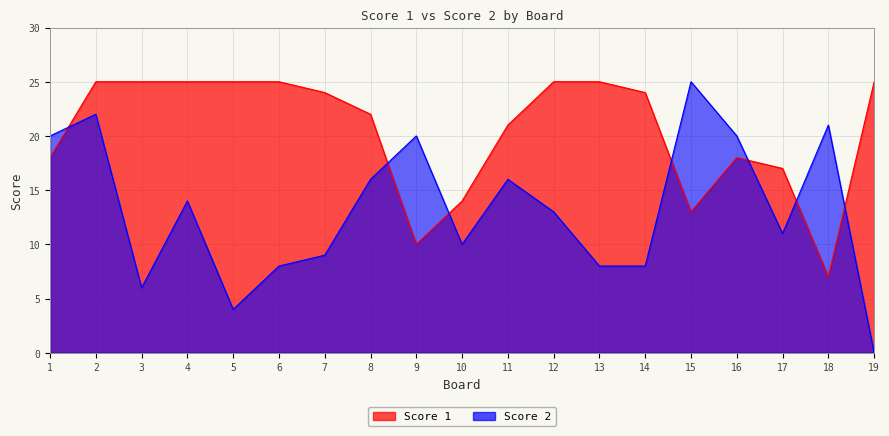

What are all the series names shown in the legend?

Score 1, Score 2